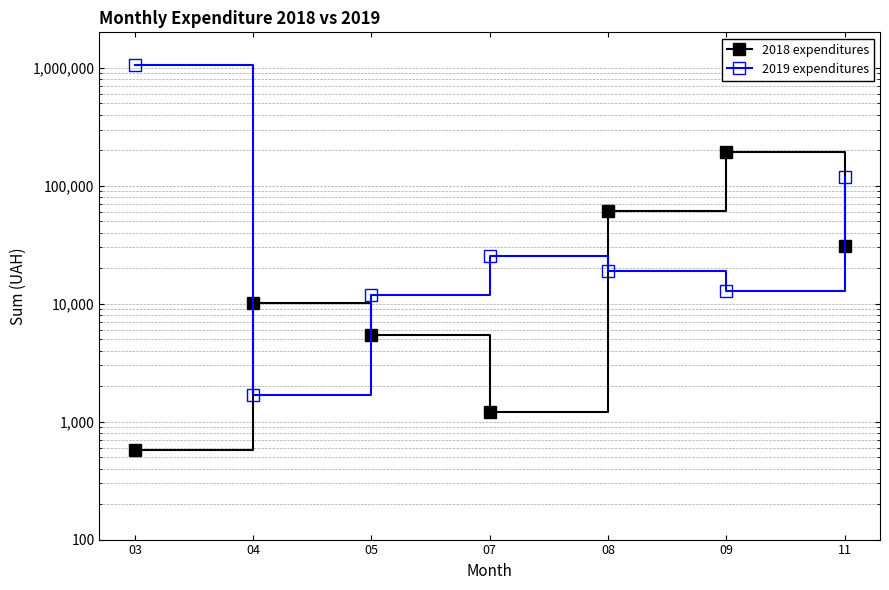

What is the value of the 2019 expenditures point at the 6th from the left?

12783.4